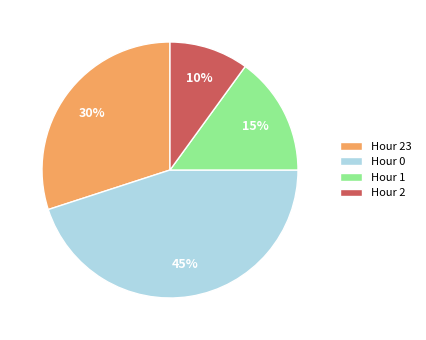

Which category has the biggest portion of the pie?

Hour 0